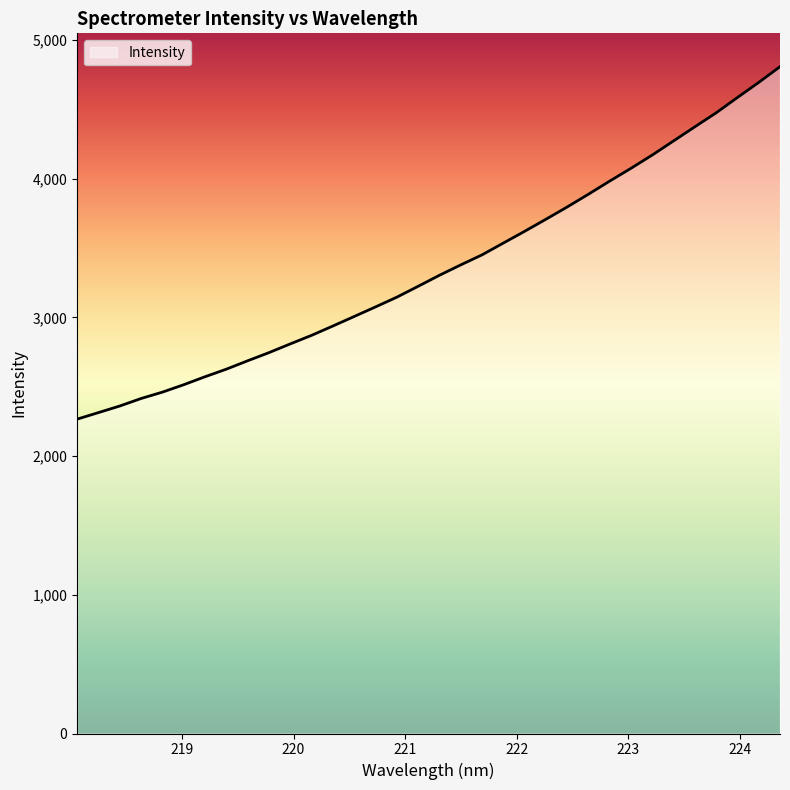

What is the greatest value displayed?

4807.1